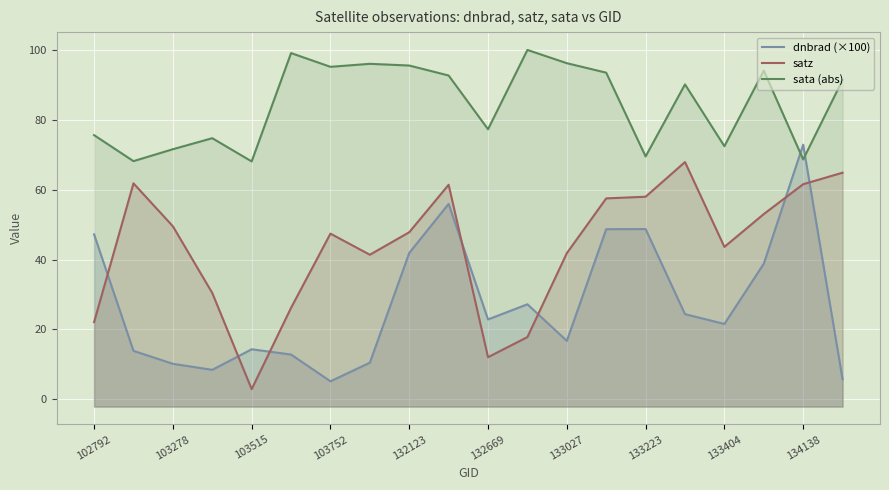

How many categories are shown in the chart?

20